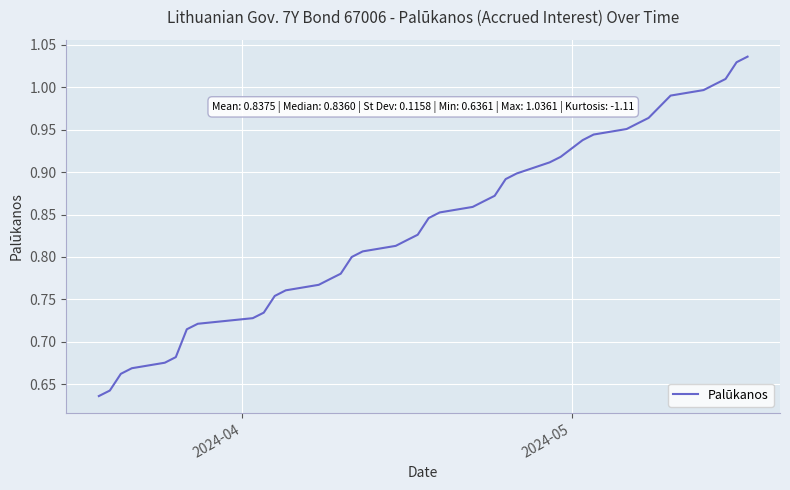

How many lines are shown in the chart?

1